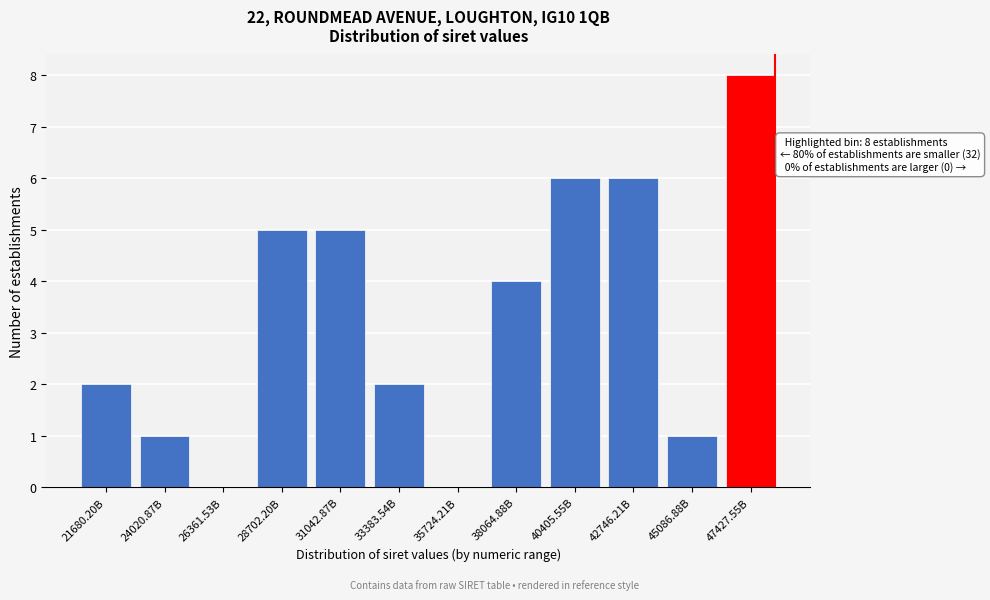

Reading left to right, extract all data points from this chart.

21680.20B=2	24020.87B=1	26361.53B=0	28702.20B=5	31042.87B=5	33383.54B=2	35724.21B=0	38064.88B=4	40405.55B=6	42746.21B=6	45086.88B=1	47427.55B=8